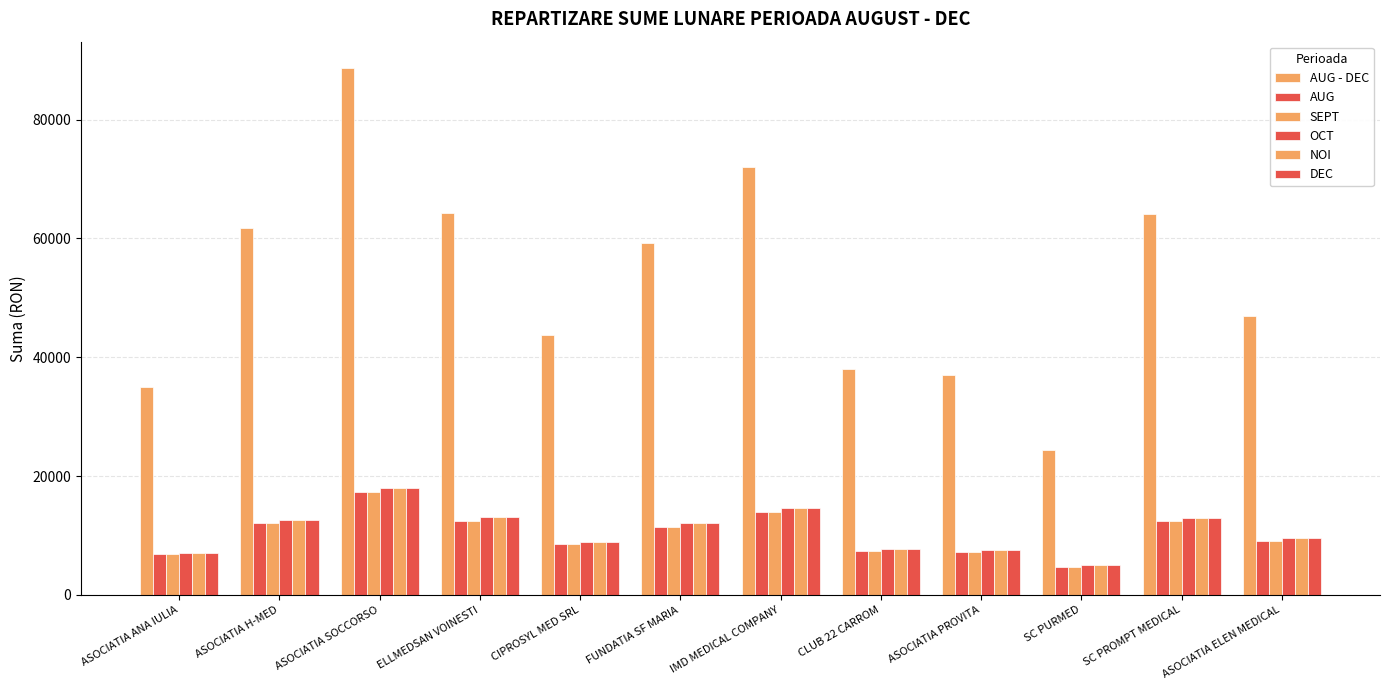

How many categories are shown in the chart?

12